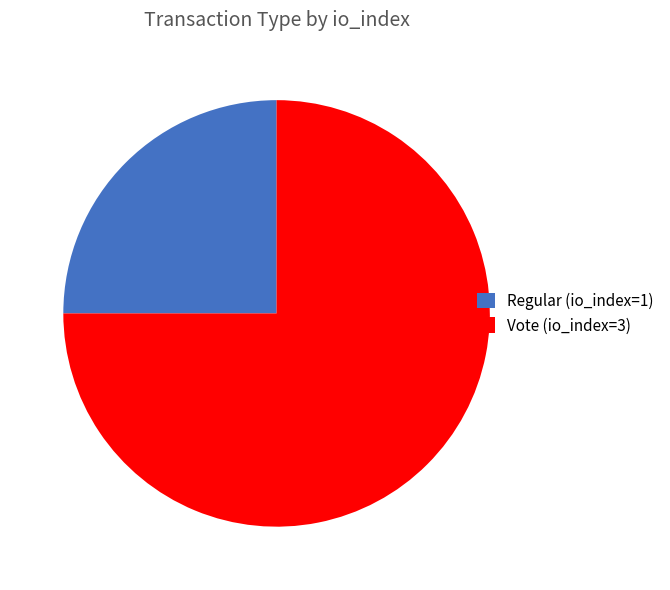

The Regular (io_index=1) slice represents 25% of the pie. True or false?

True